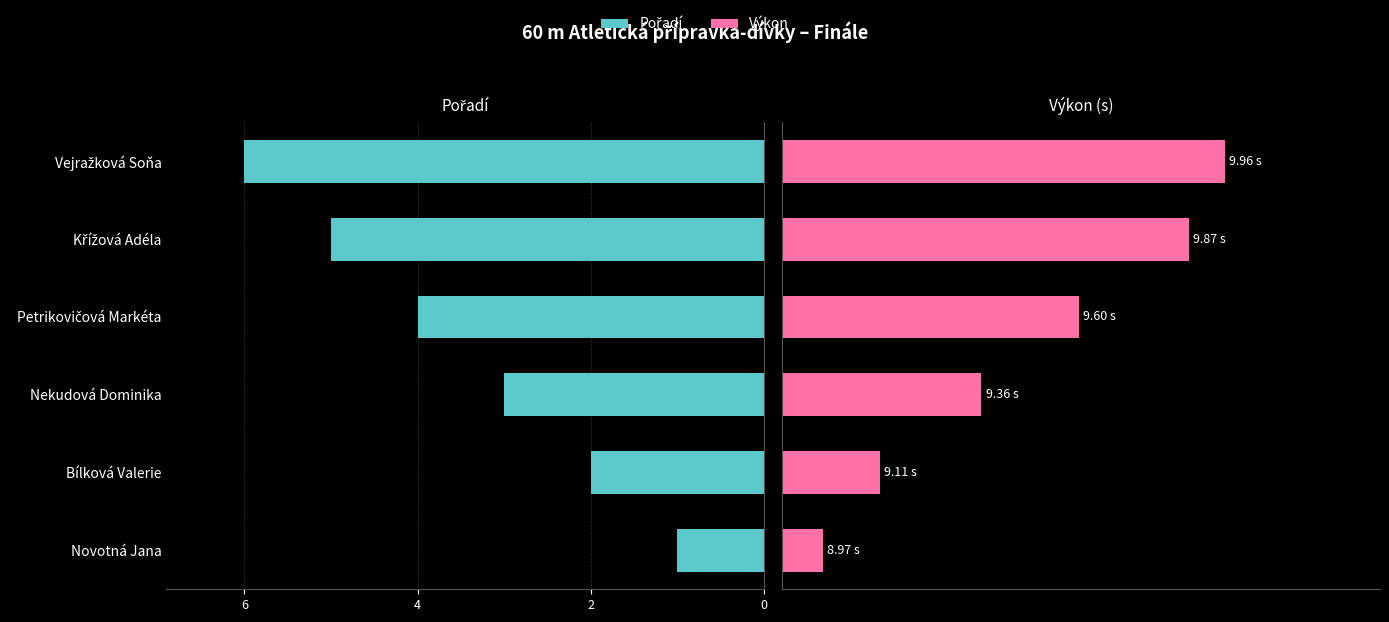

Which series has the largest range (max minus min)?

Pořadí